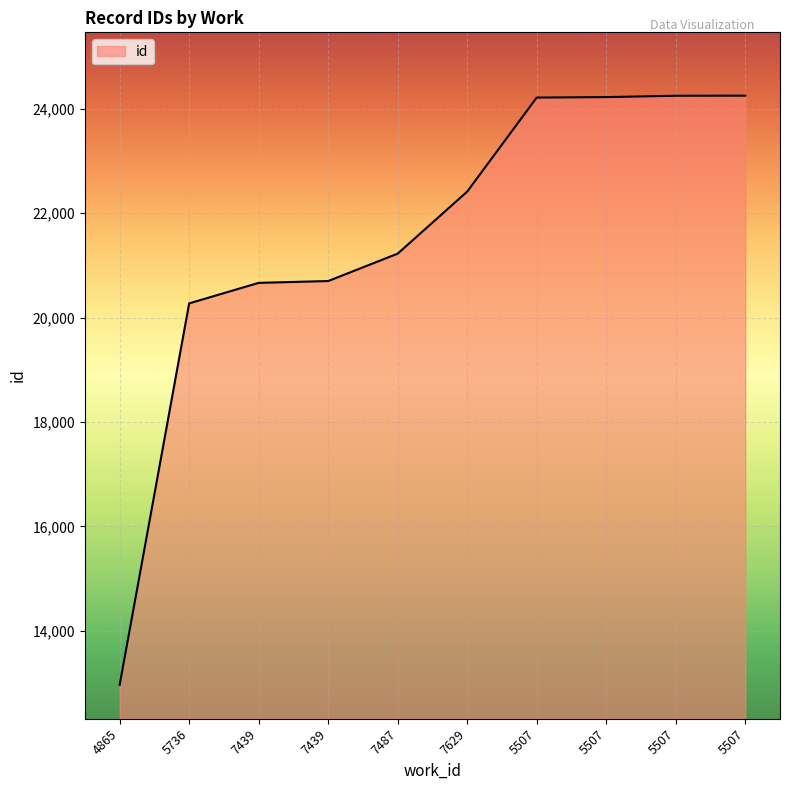

True or false: the data has more than 0 interior local peaks.

False